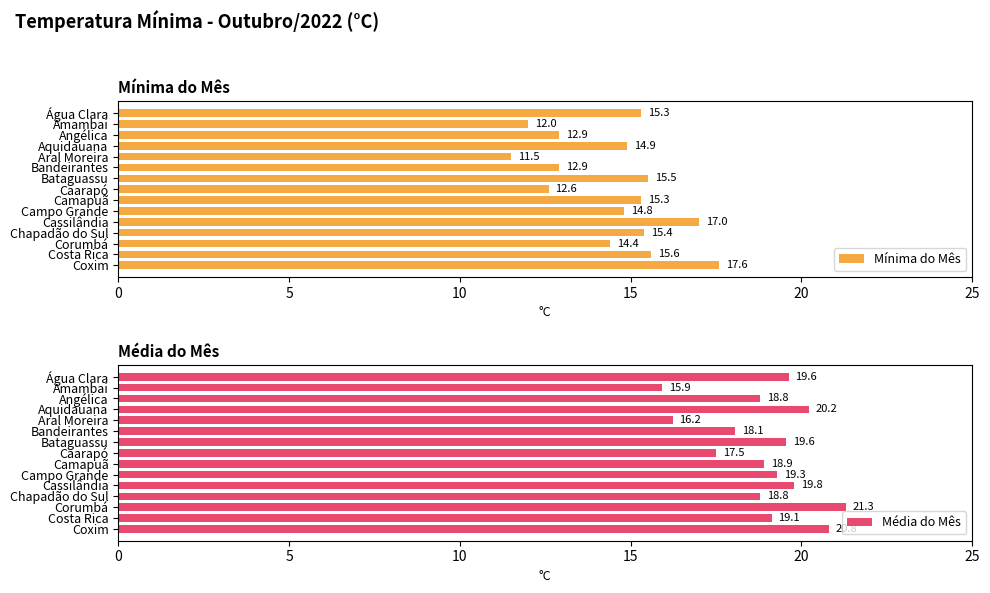

At which label is Média do Mês closest to 18?

Bandeirantes